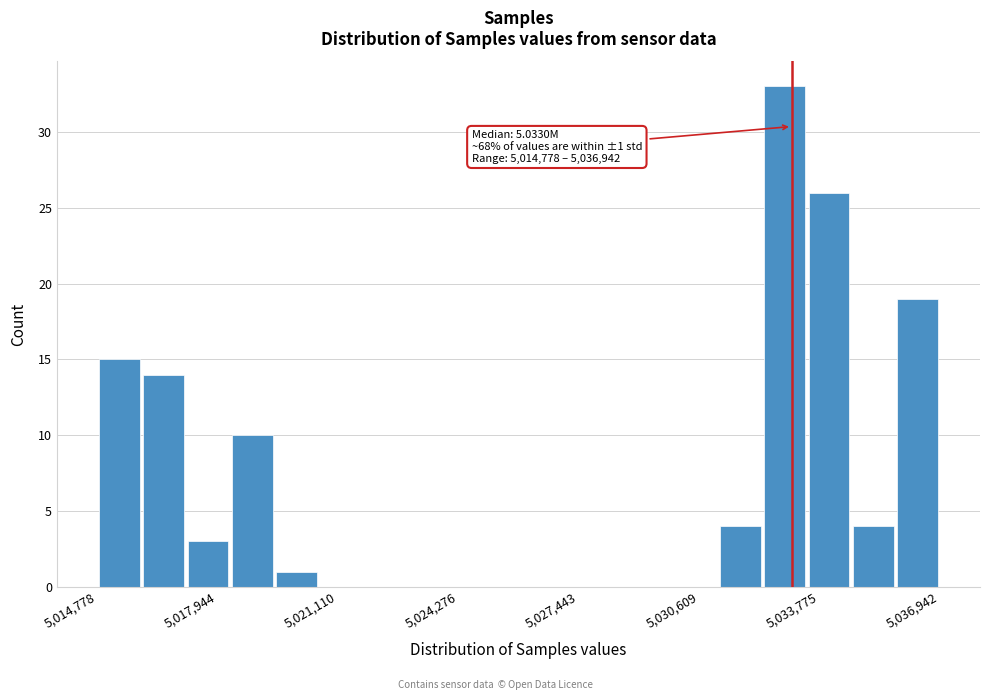

Read against the x-axis, roughly where is the centre of the tallest bar?

5033000